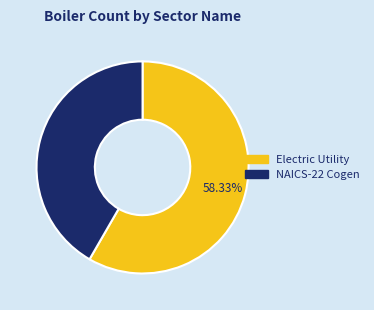

How many segments does this pie chart have?

2